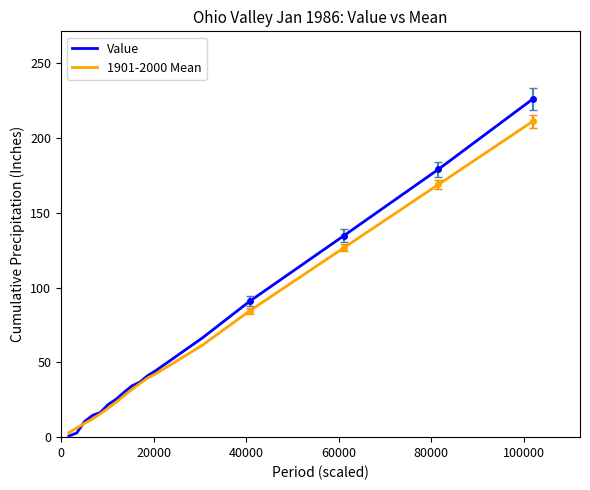

What is the maximum value shown in the chart?

226.1